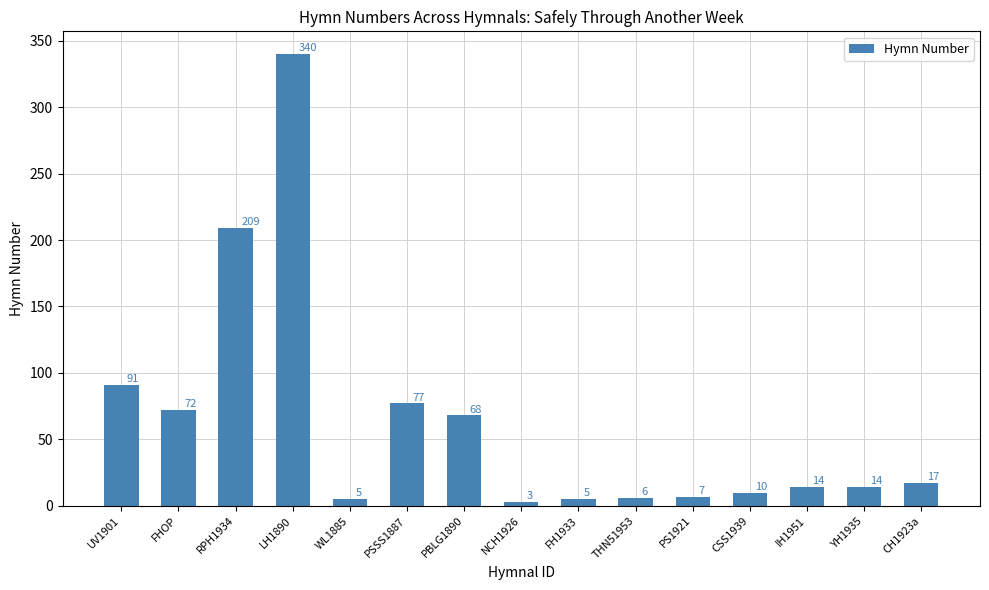

How many series are shown in this chart?

1